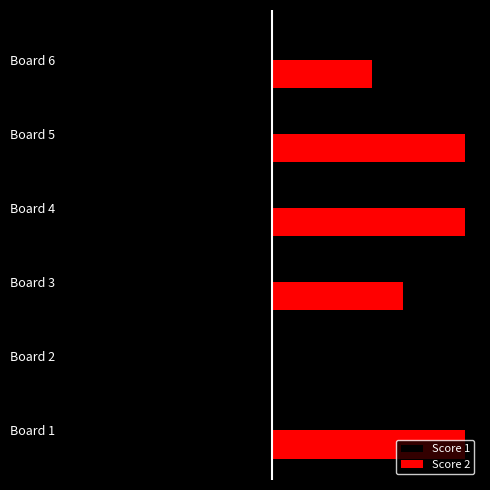

What is the value of the Score 2 bar at the 1st from the left?

25